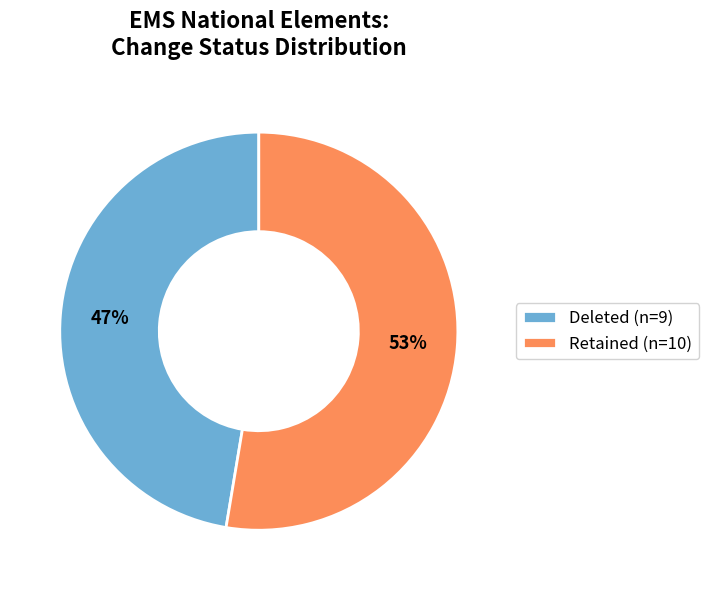

Is there a majority slice in this chart?

Yes